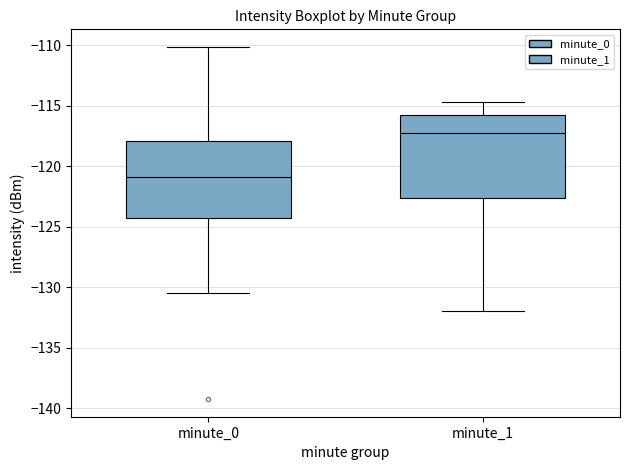

Which box's median line is the lowest?

minute_0